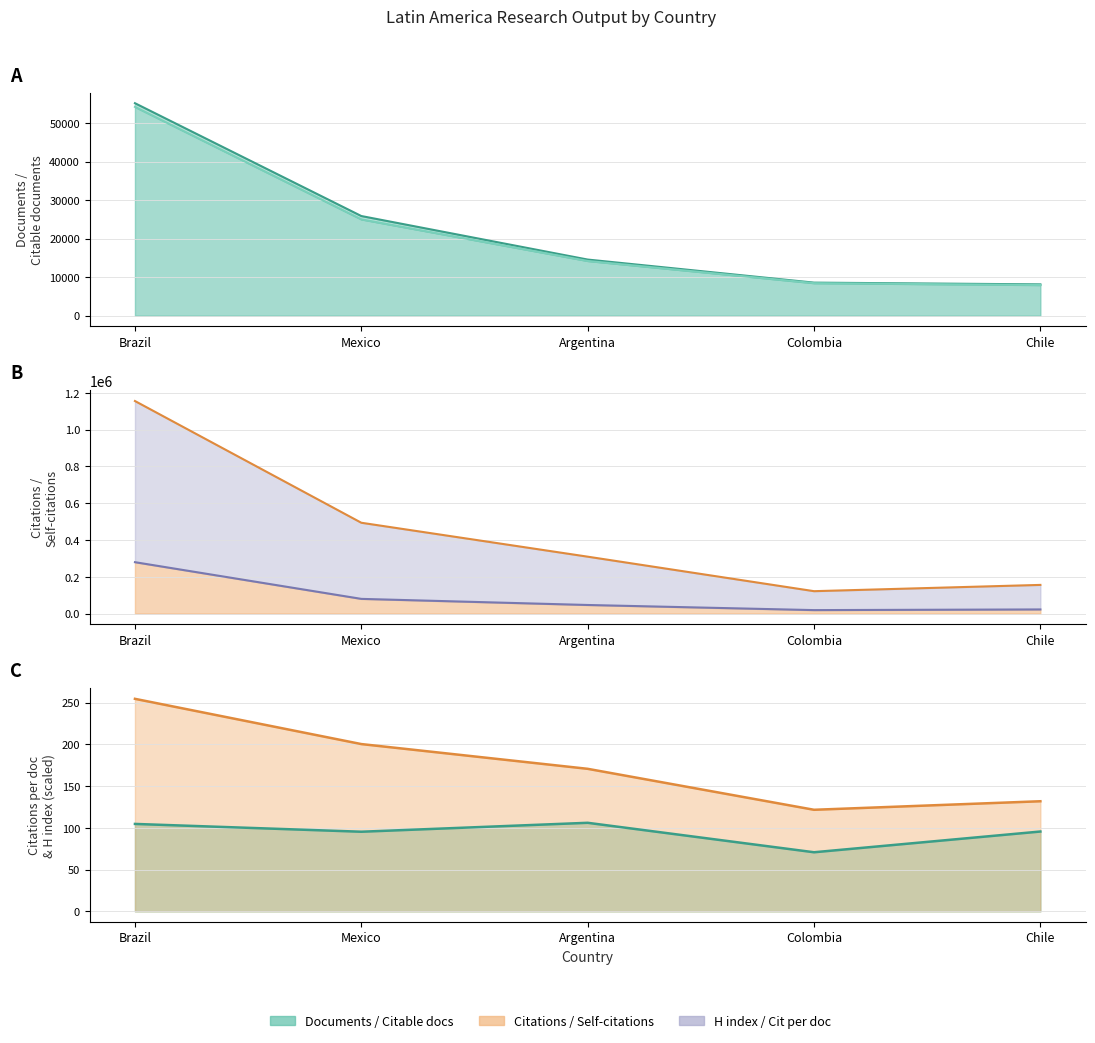

How many series are shown in this chart?

6